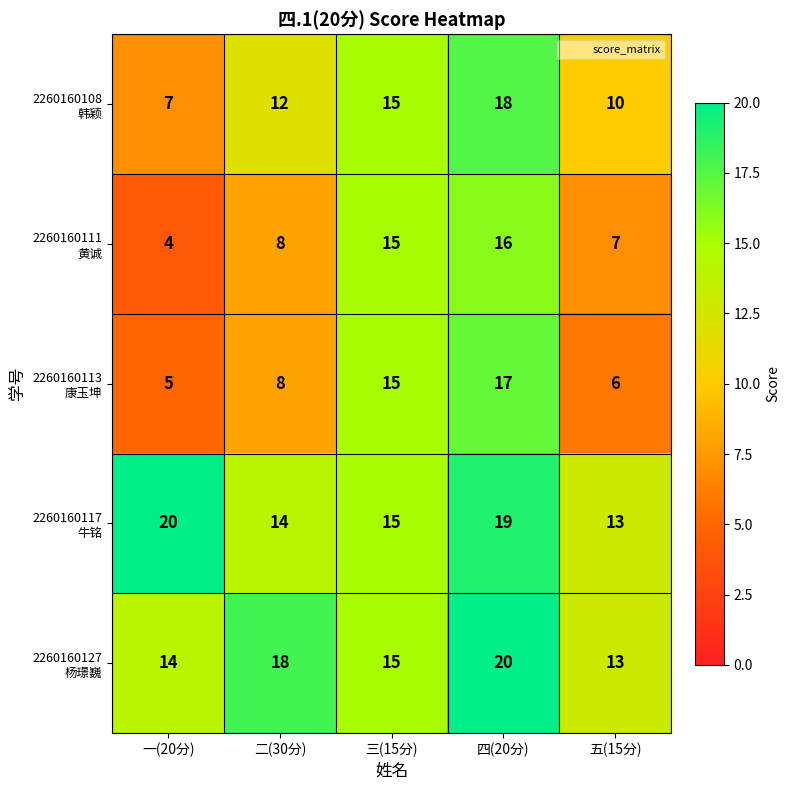

How many distinct data groups are displayed?

5